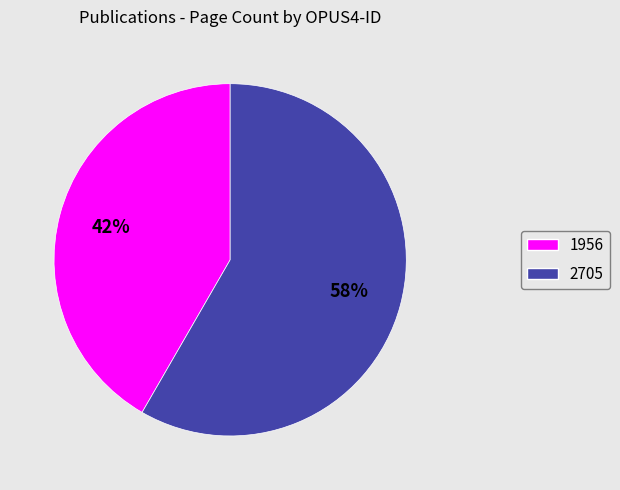

Is it true that 2705 is 46% of the pie?

False